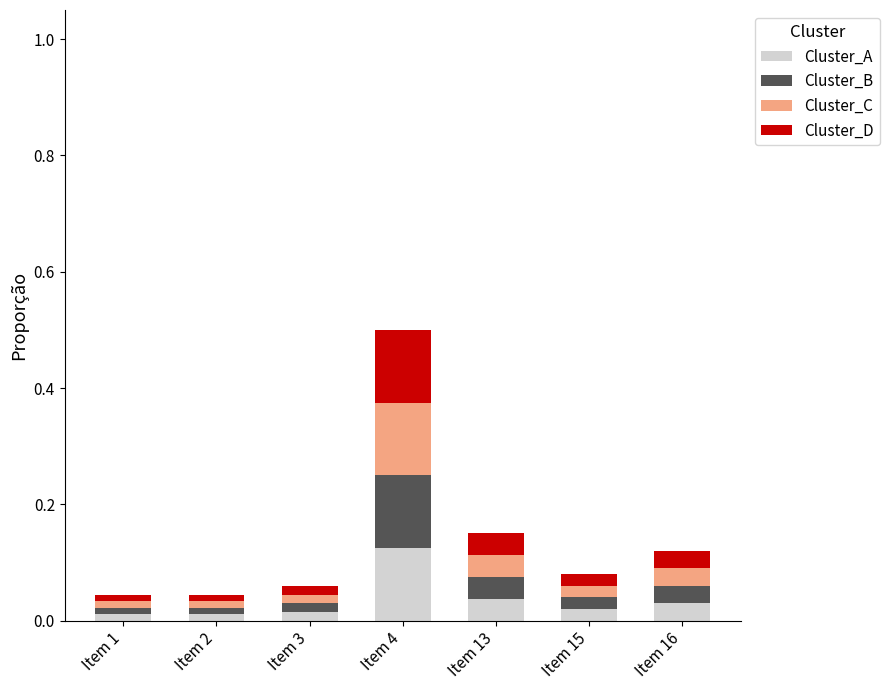

At which label does Cluster_A reach its peak?

Item 4